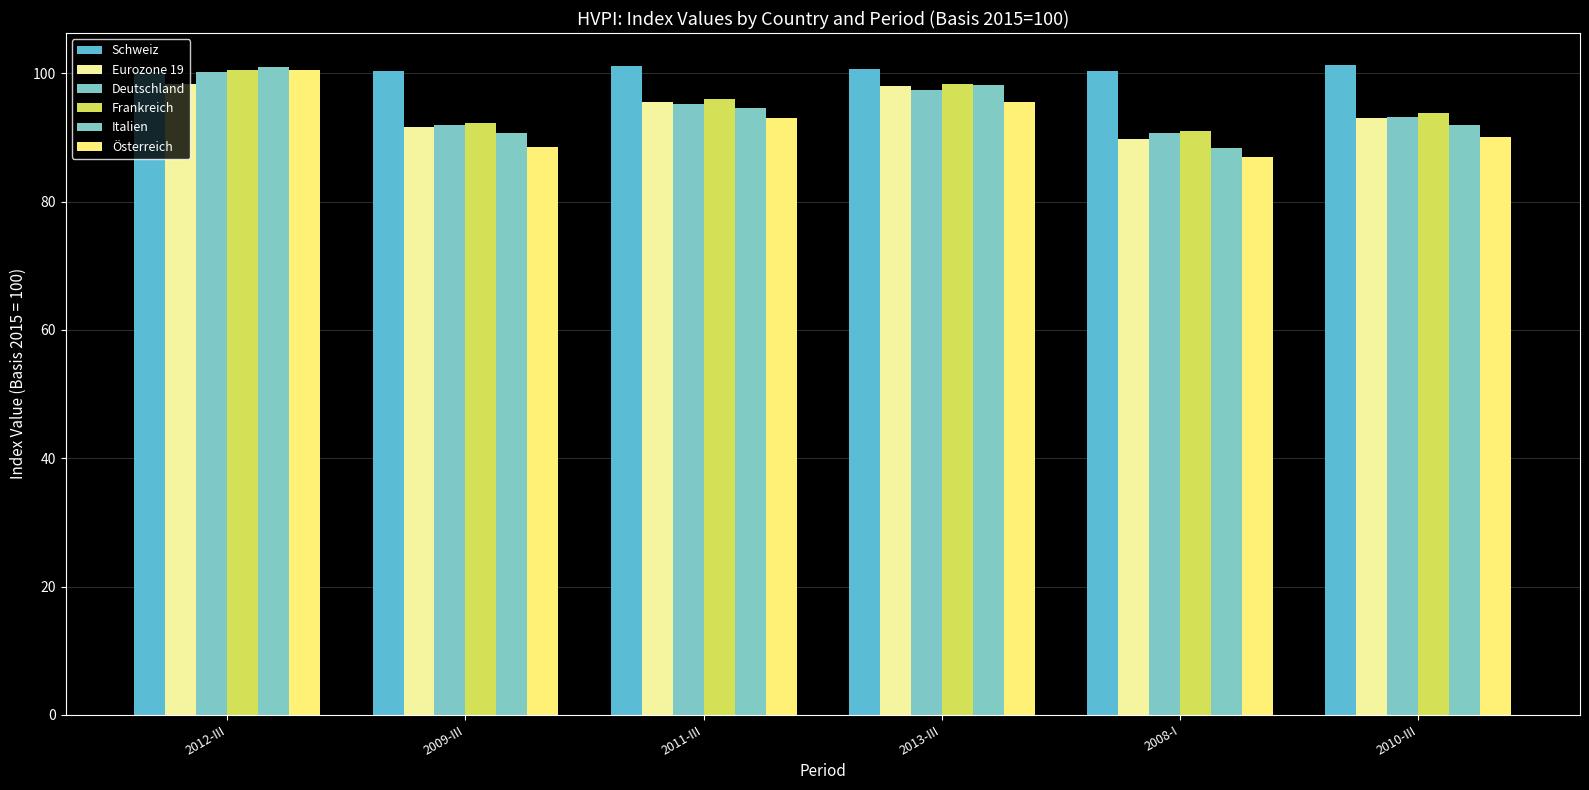

What is the label of the 4th bar from the left?

2013-III